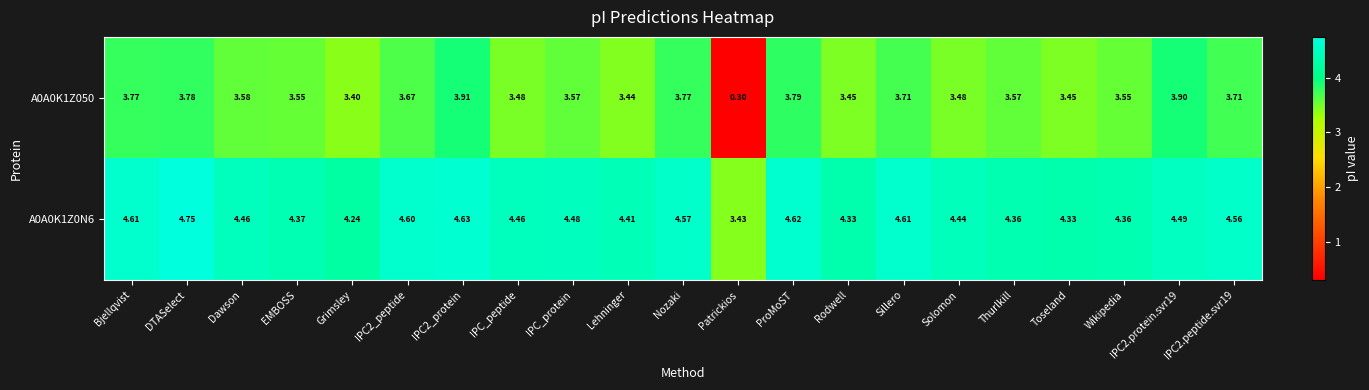

Where does the A0A0K1Z0N6 series first go above 4?

Bjellqvist